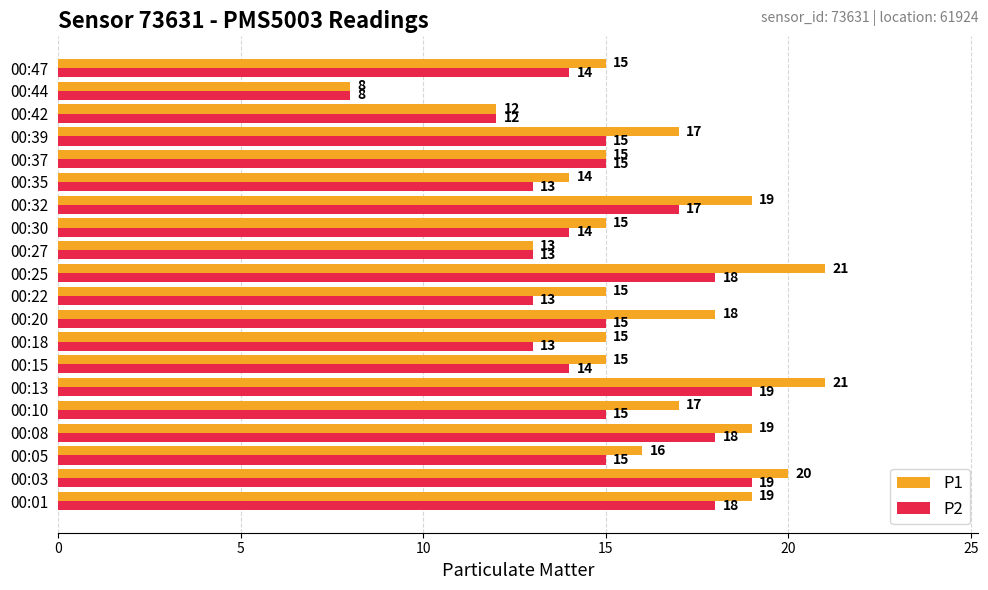

Which series has the widest spread of values?

P1